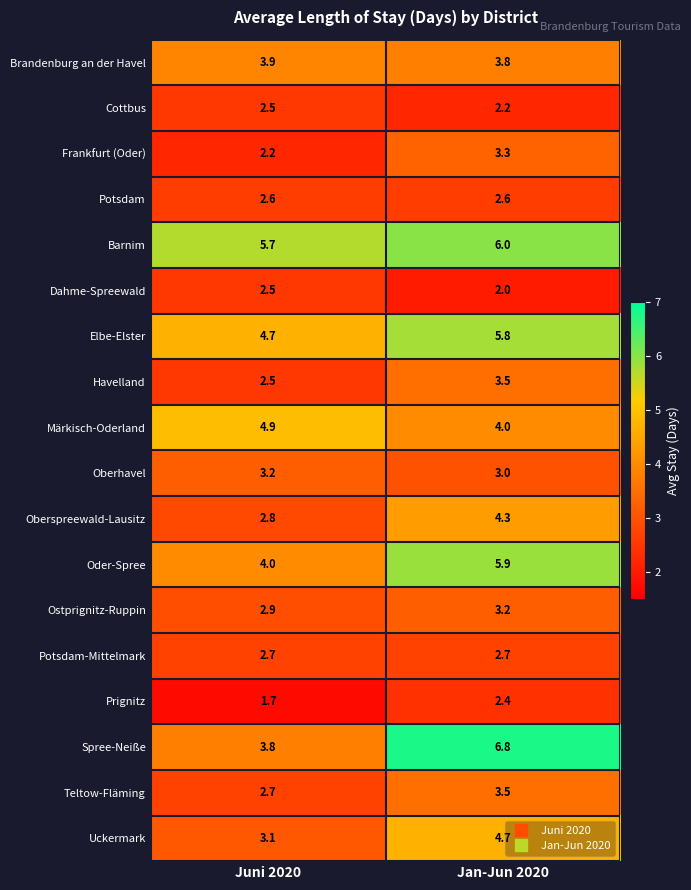

Rank the categories by Frankfurt (Oder) value from lowest to highest.

Juni 2020, Jan-Jun 2020